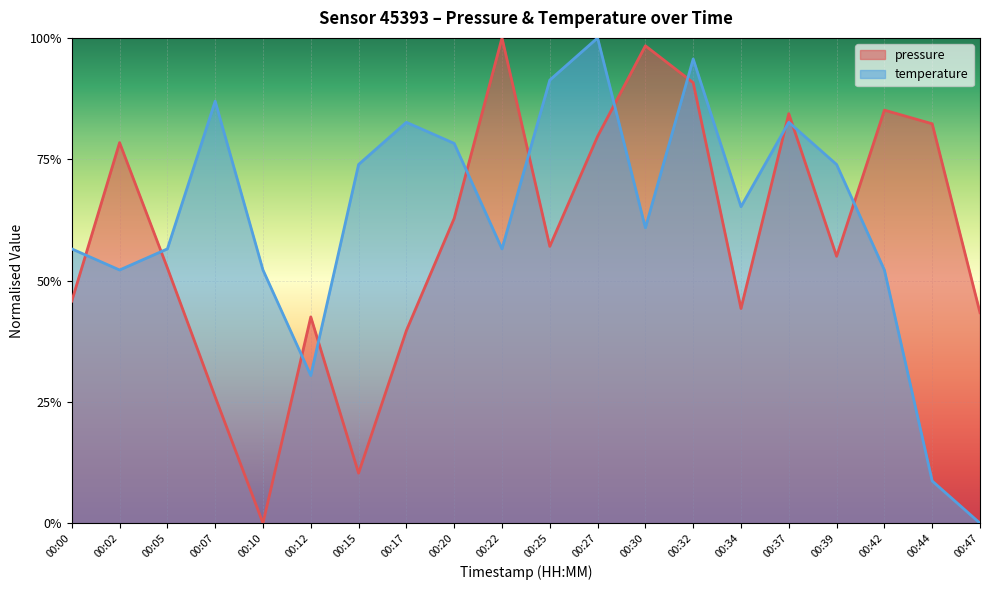

What is the sum of all temperature values?

12.6